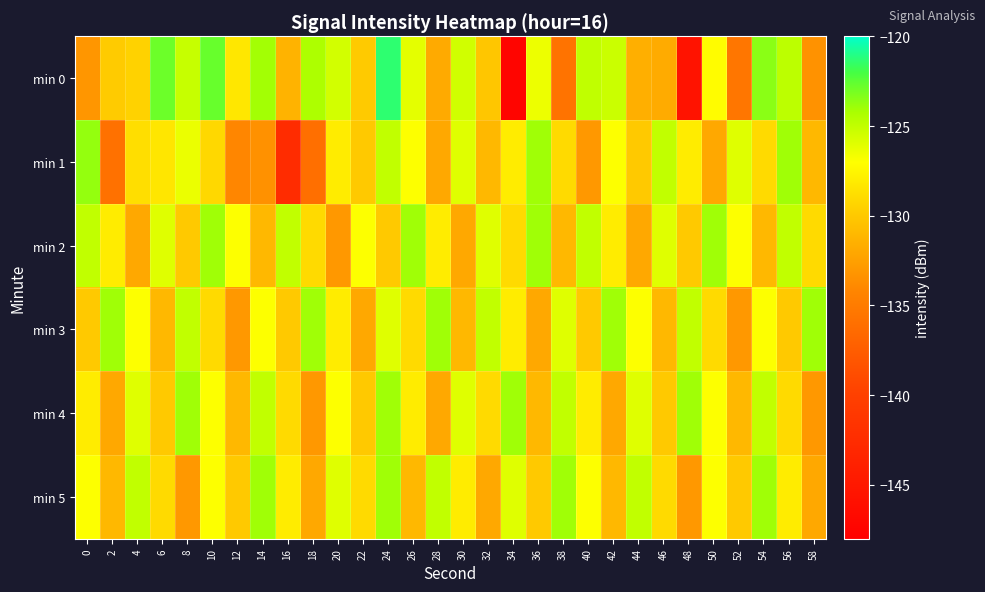

At which category does the chart reach its peak across all series?

24